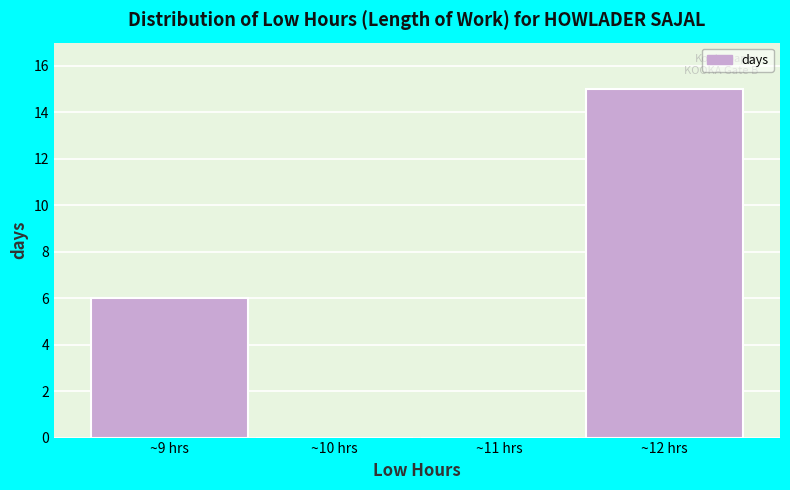

Which range on the x-axis has the tallest bar?

11.5 to 12.5